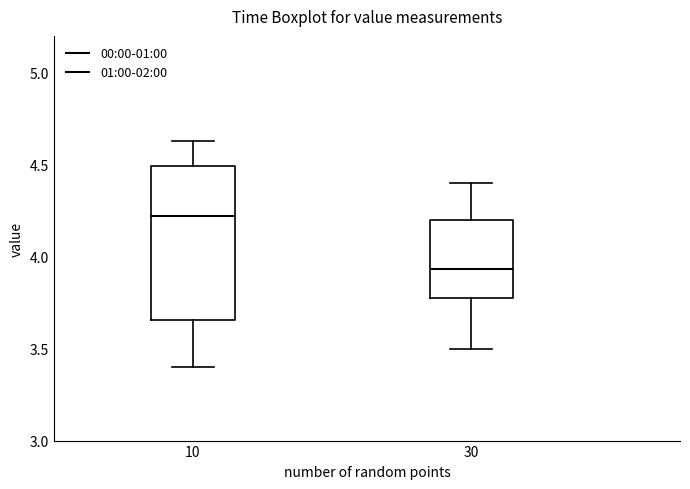

Which box has the lowest median line?

30